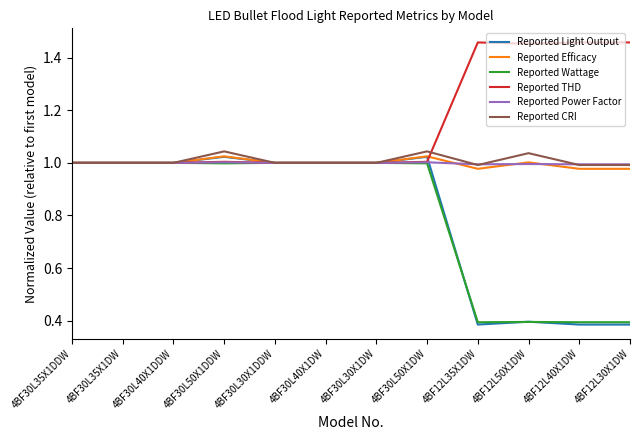

True or false: Reported THD has a value of 2.2 at 4BF12L35X1DW.

False